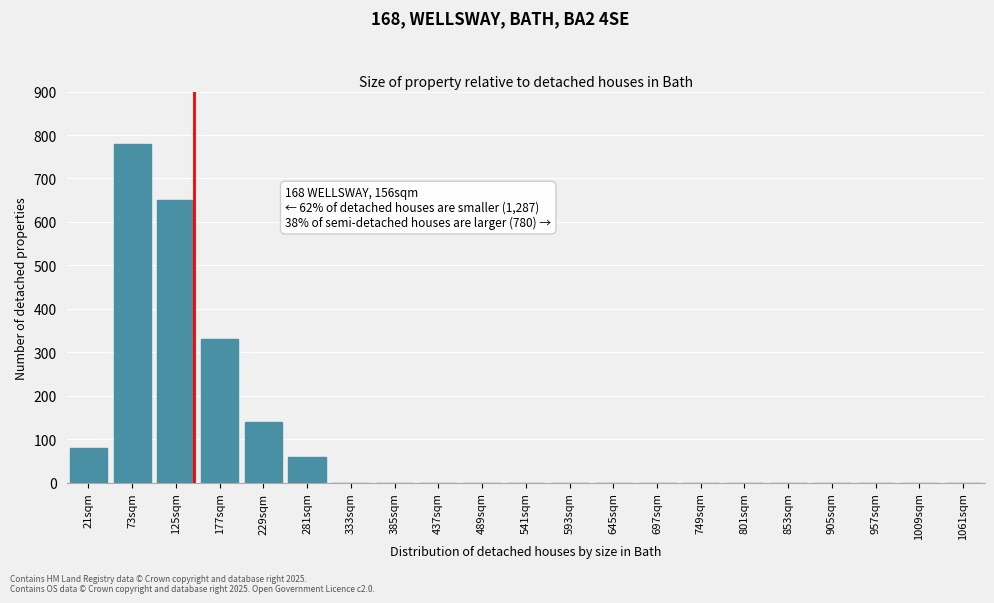

Reading left to right, transcribe all the data shown in this chart.

21sqm=80	73sqm=780	125sqm=650	177sqm=330	229sqm=140	281sqm=60	333sqm=0	385sqm=0	437sqm=0	489sqm=0	541sqm=0	593sqm=0	645sqm=0	697sqm=0	749sqm=0	801sqm=0	853sqm=0	905sqm=0	957sqm=0	1009sqm=0	1061sqm=0